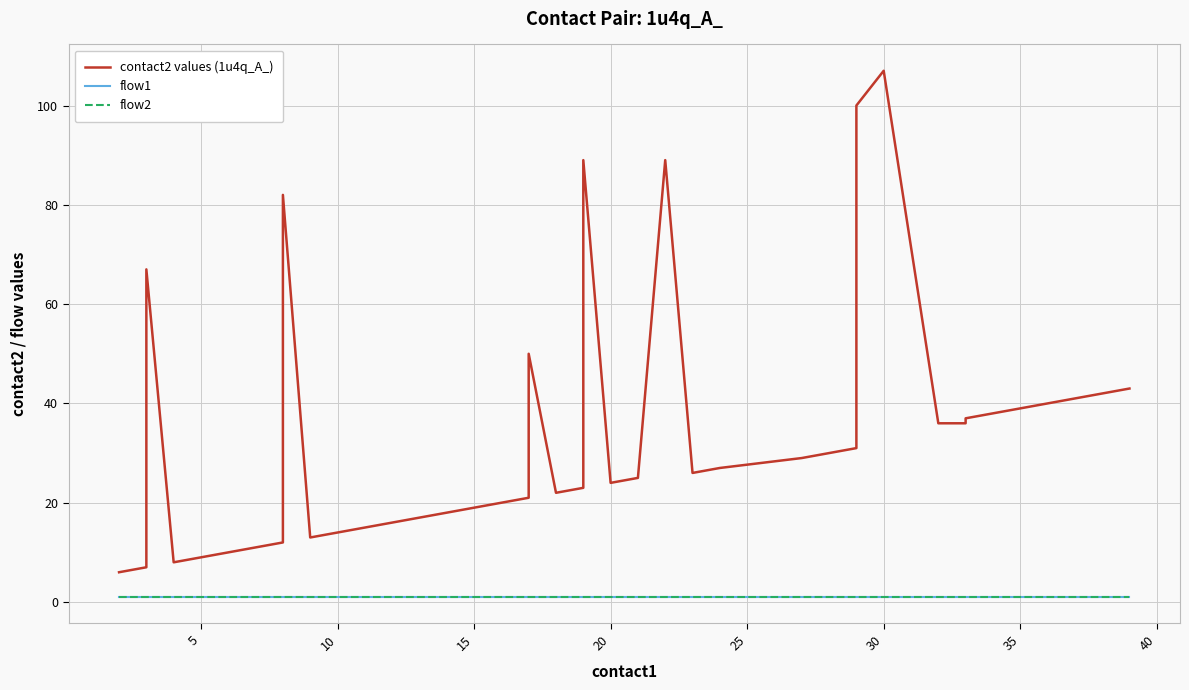

What is the difference between the highest and lowest values at 27?

28